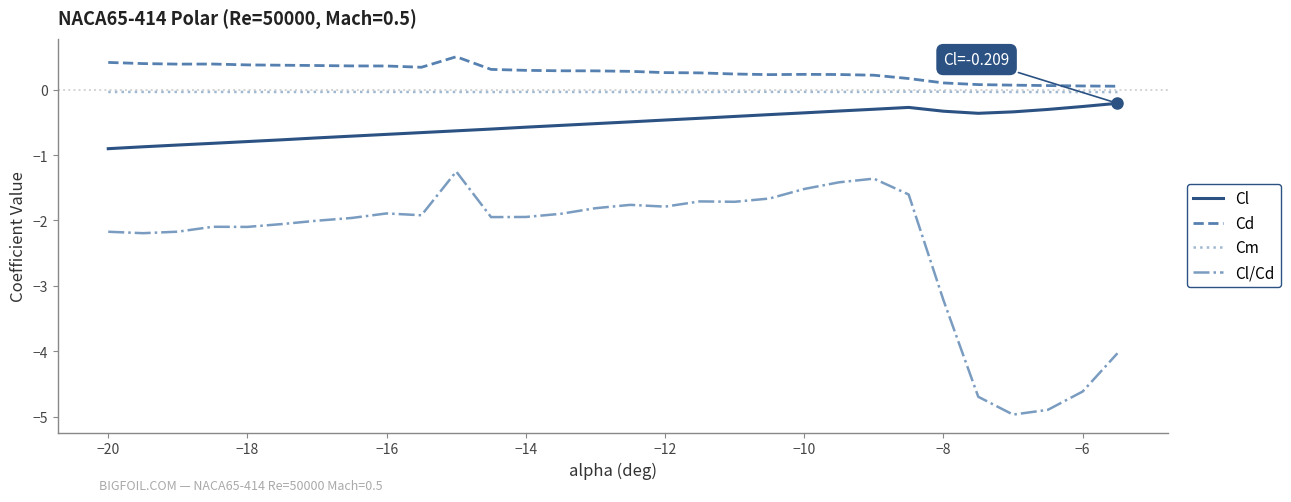

Which series has the largest total across all categories?

Cd